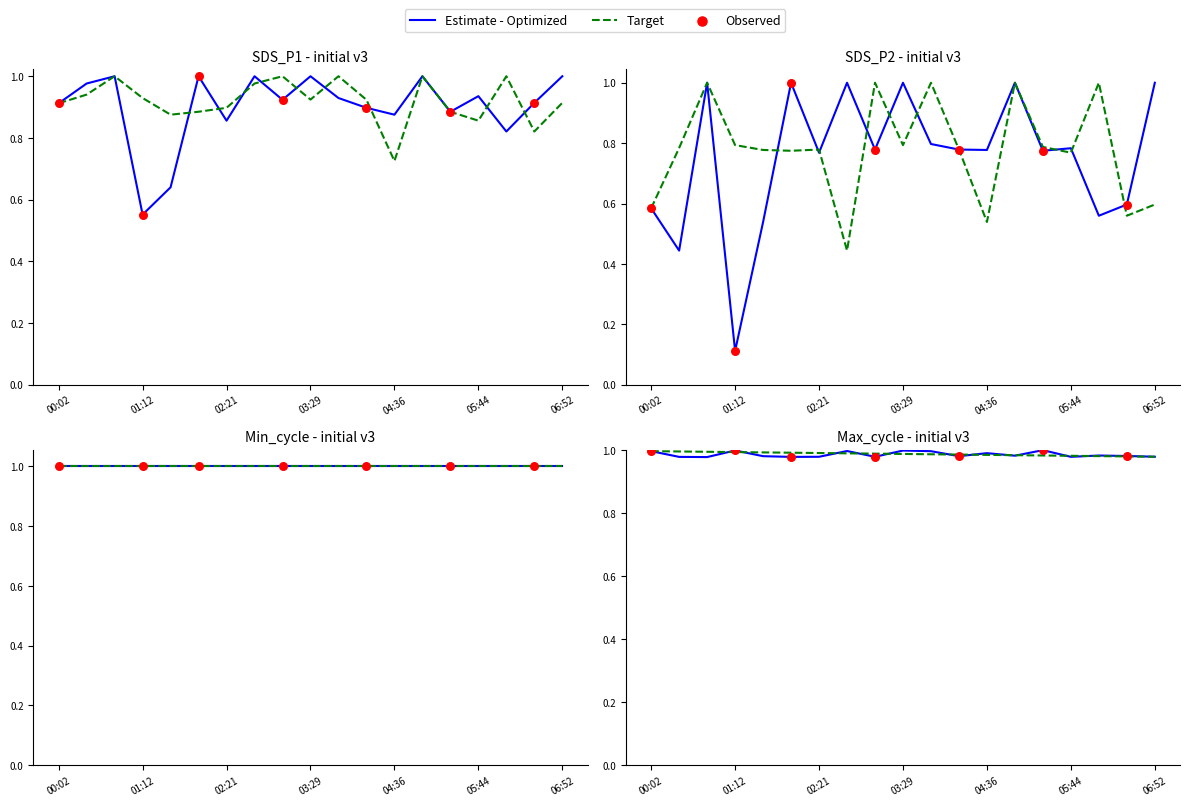

What is the total value across all series at 05:44?

2.7